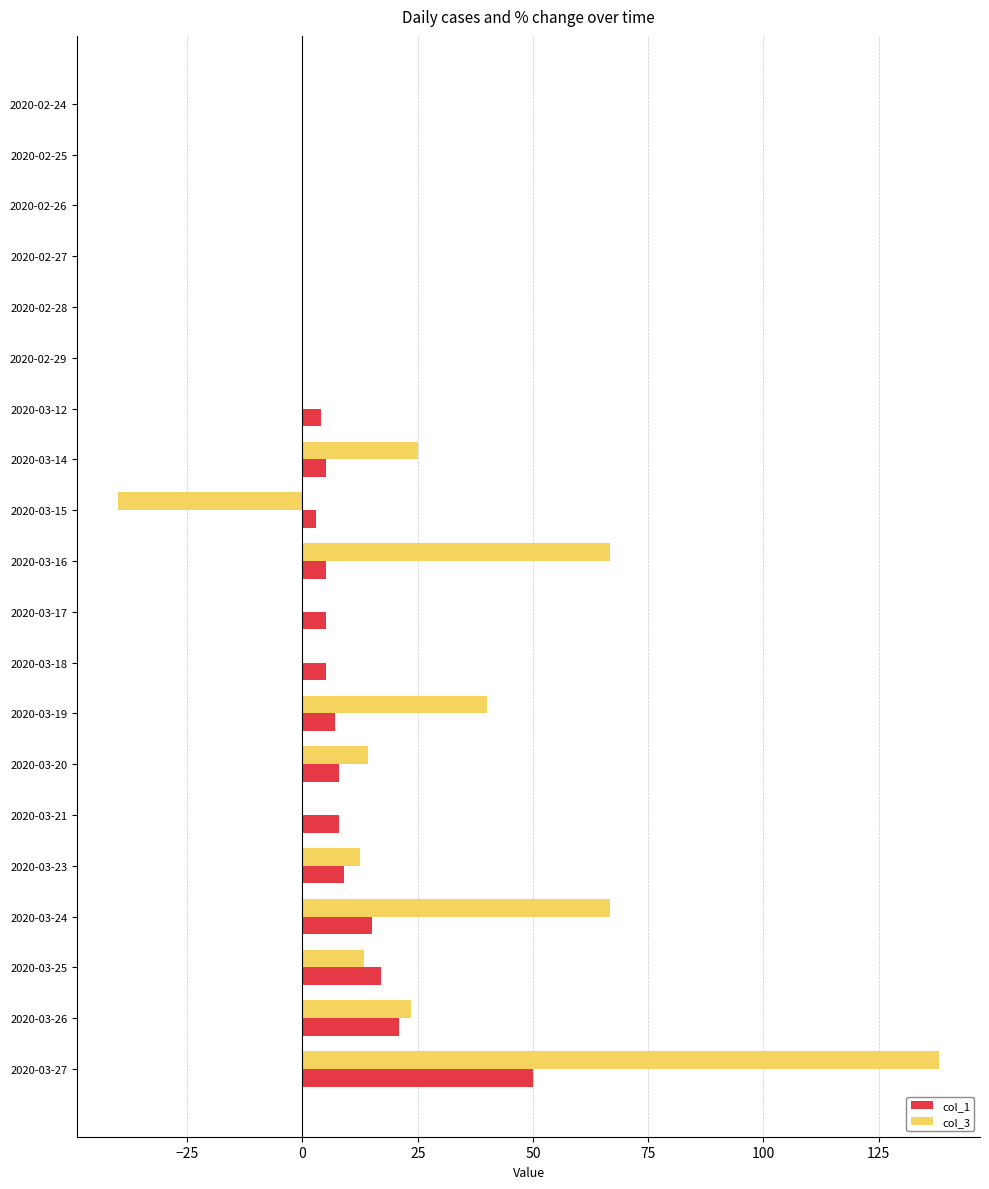

What is the sum of all col_1 values?

162.0